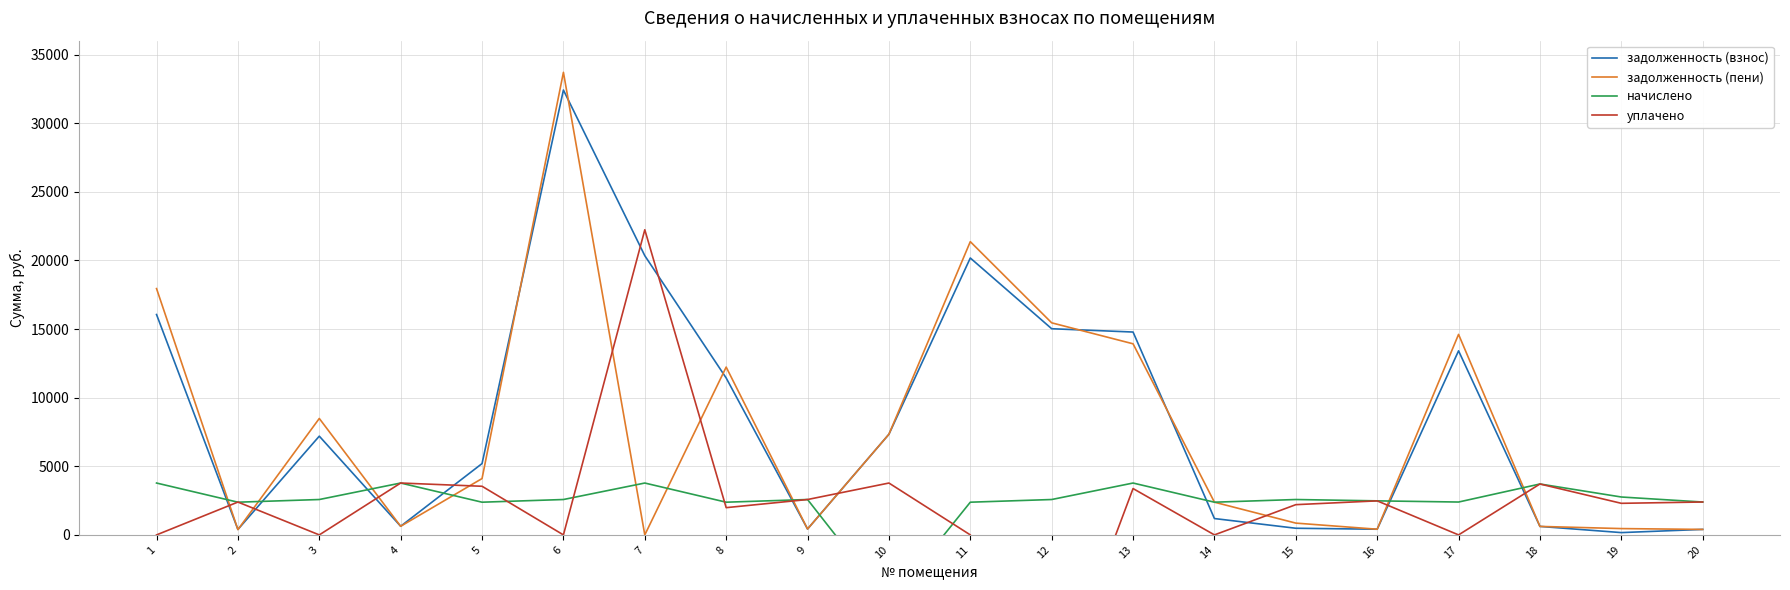

At which category is the sum across all series the highest?

6